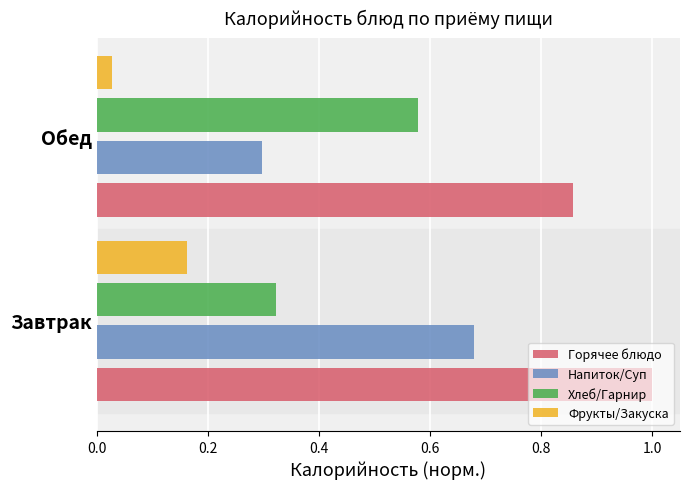

At which label is Напиток/Суп closest to 0?

Обед